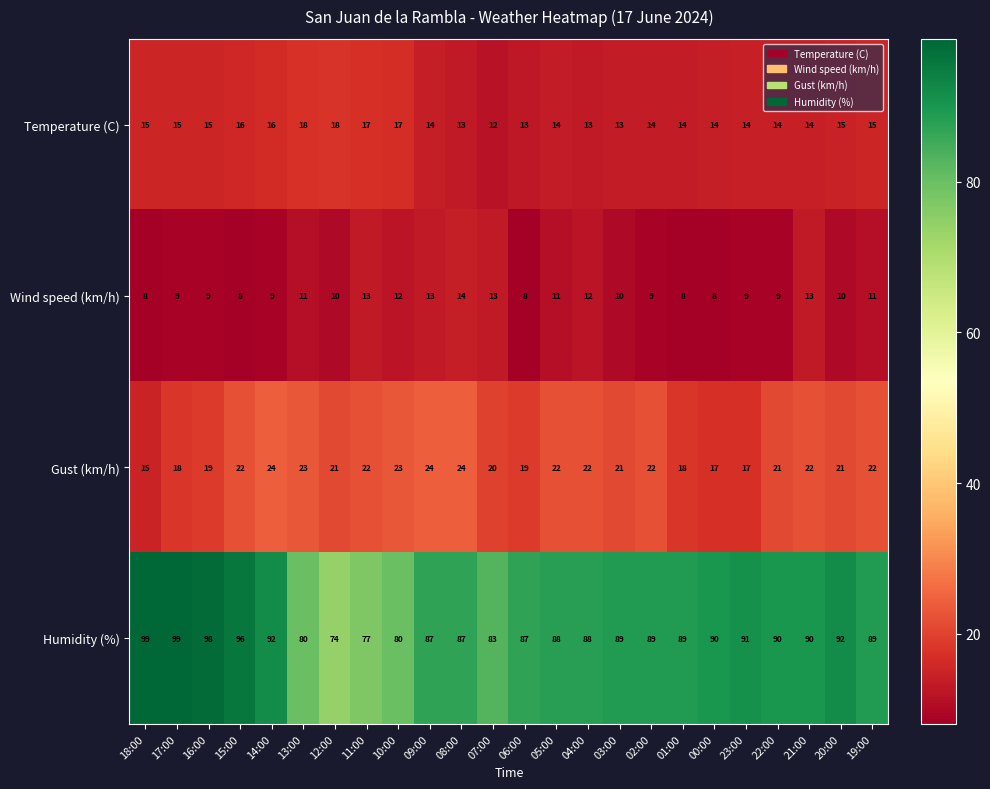

Between 14:00 and 12:00, which series saw the biggest shift?

Humidity (%)